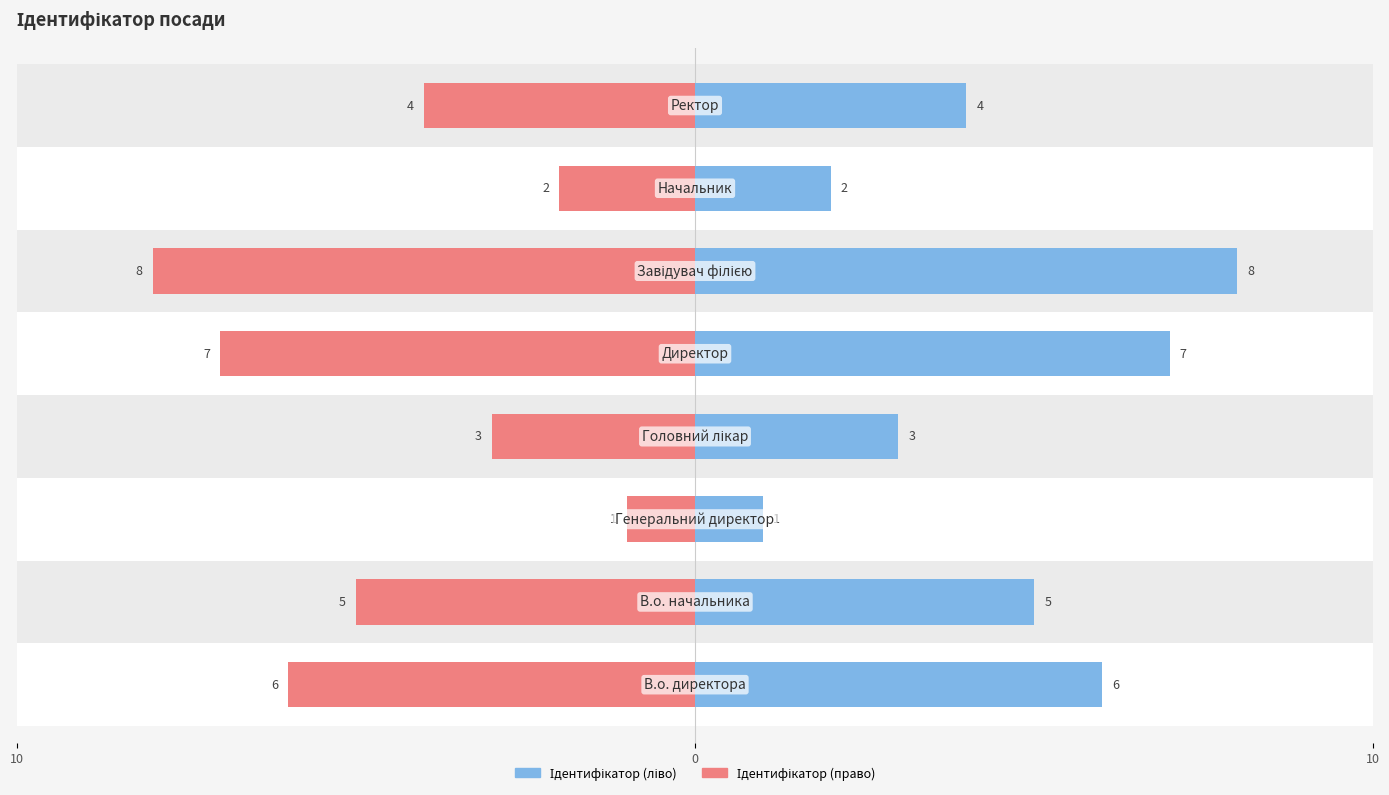

Does the chart contain stacked bars?

No